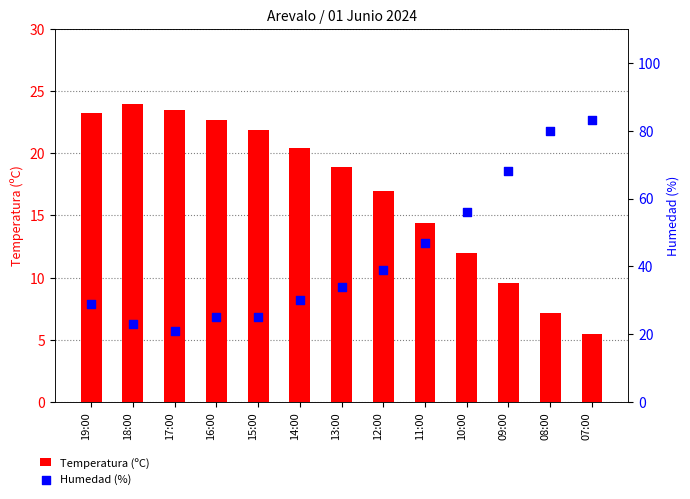

At which category is the sum across all series the highest?

07:00